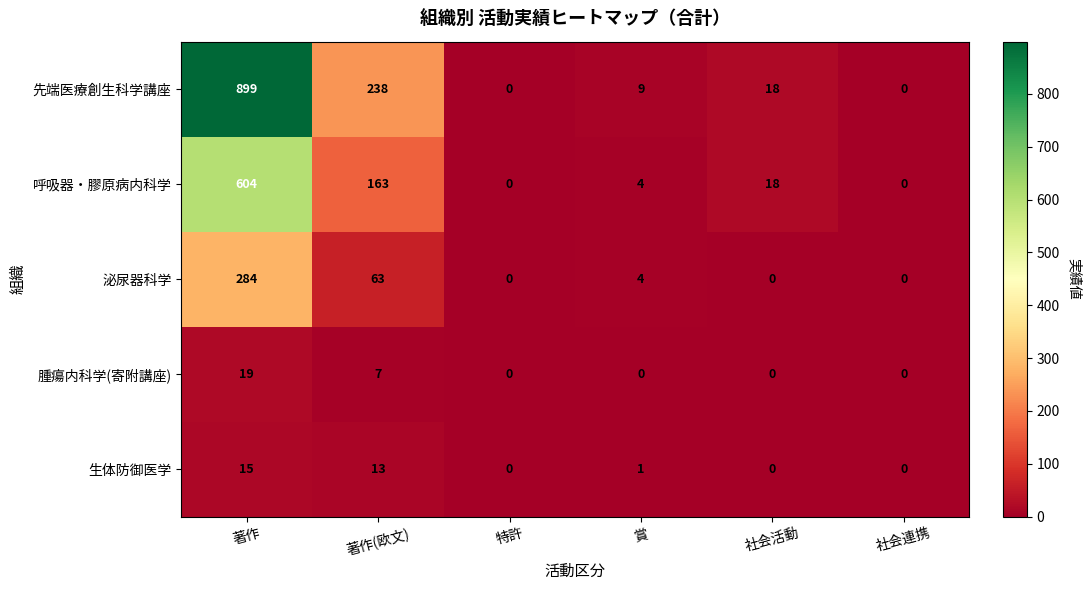

Reading left to right, list all the values displayed in this chart.

先端医療創生科学講座: 899	238	0	9	18	0
呼吸器・膠原病内科学: 604	163	0	4	18	0
泌尿器科学: 284	63	0	4	0	0
腫瘍内科学(寄附講座): 19	7	0	0	0	0
生体防御医学: 15	13	0	1	0	0